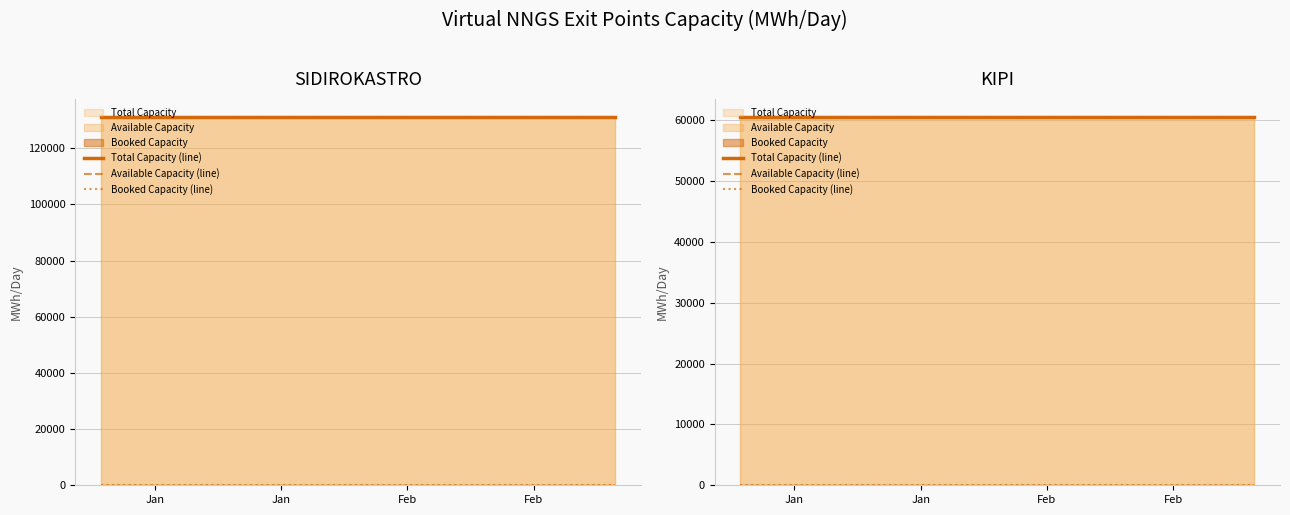

True or false: Available Capacity (line) and Total Capacity (line) cross at least once.

False